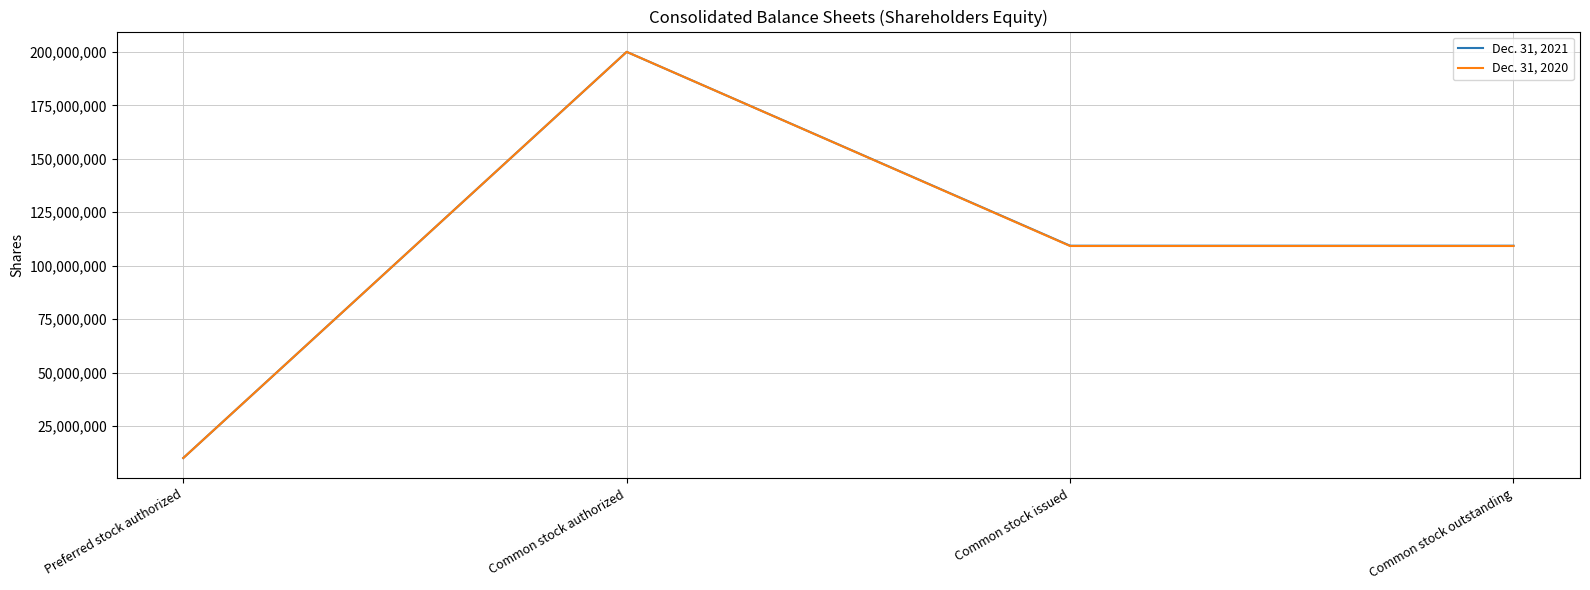

How many lines are shown in the chart?

2